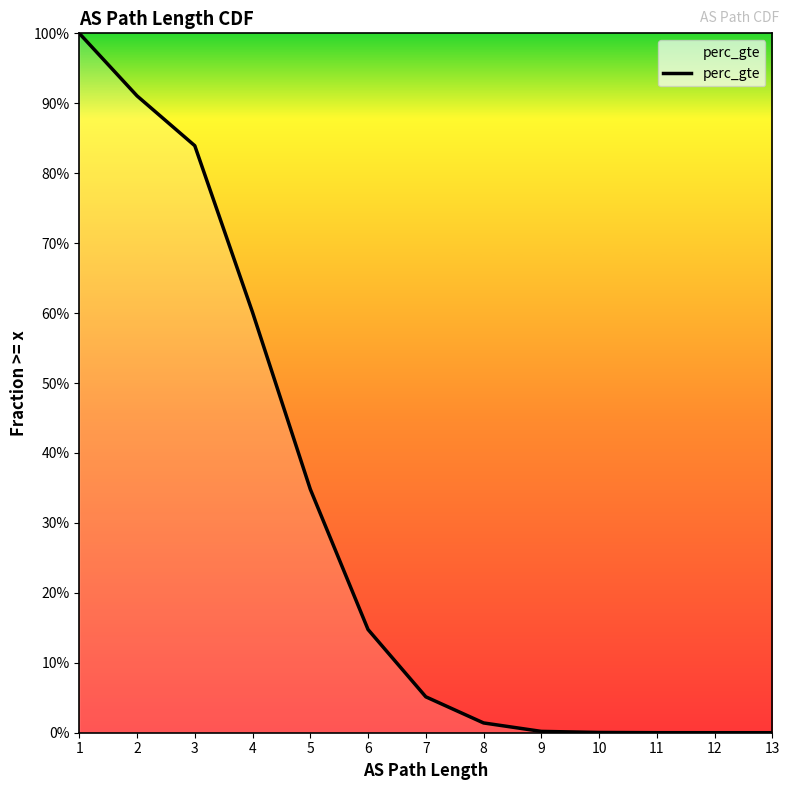

How many lines are shown in the chart?

1